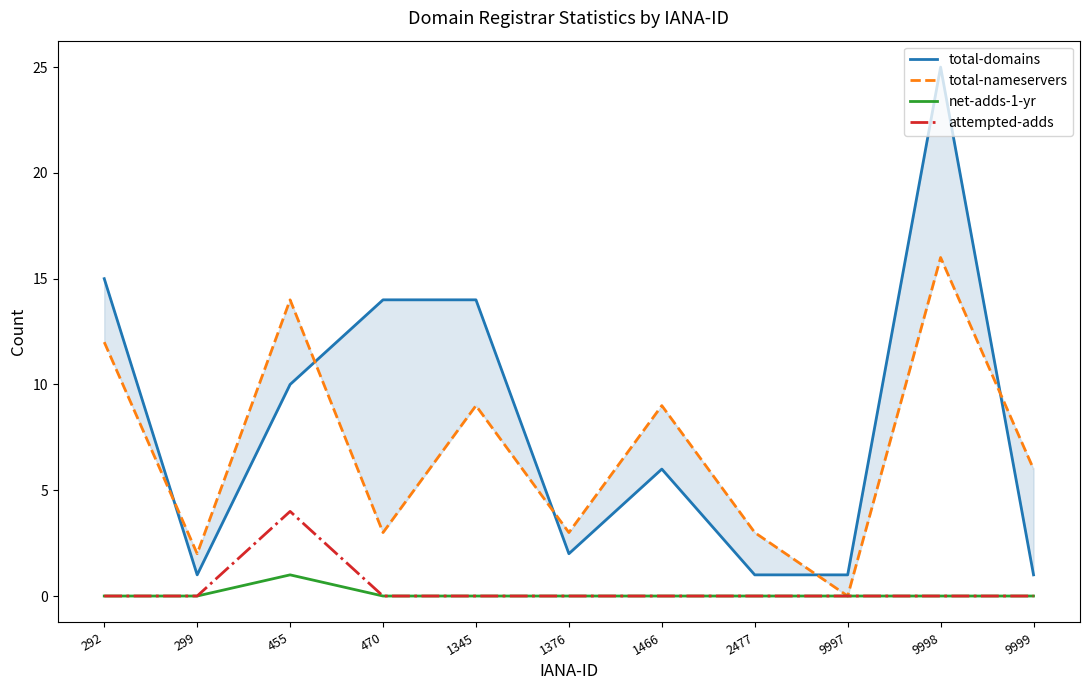

Reading right to left, extract all data points from this chart.

total-domains: 9999=1	9998=25	9997=1	2477=1	1466=6	1376=2	1345=14	470=14	455=10	299=1	292=15
total-nameservers: 9999=6	9998=16	9997=0	2477=3	1466=9	1376=3	1345=9	470=3	455=14	299=2	292=12
net-adds-1-yr: 9999=0	9998=0	9997=0	2477=0	1466=0	1376=0	1345=0	470=0	455=1	299=0	292=0
attempted-adds: 9999=0	9998=0	9997=0	2477=0	1466=0	1376=0	1345=0	470=0	455=4	299=0	292=0